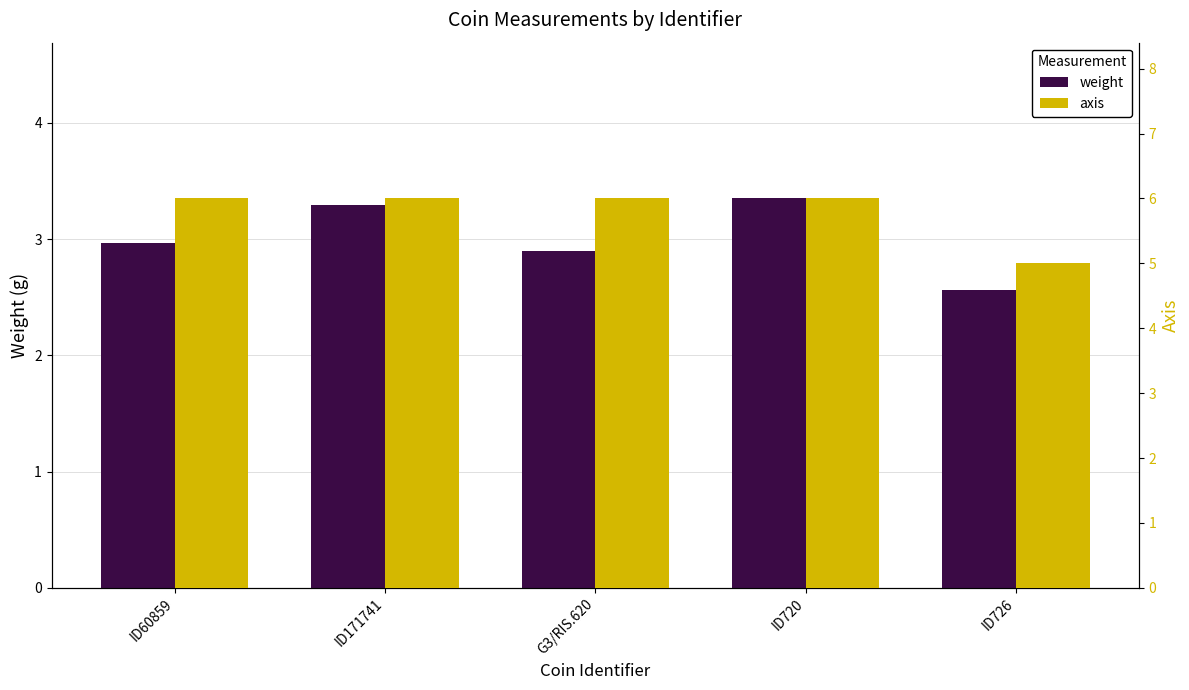

Is the value of weight at ID720 greater than the value of axis at G3/RIS.620?

No